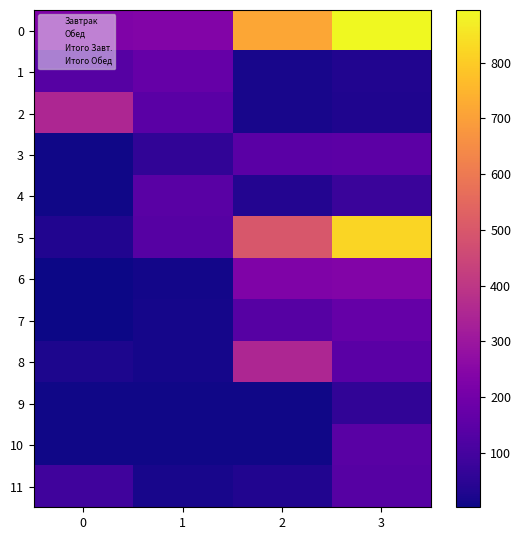

List the series in order of their peak value, highest first.

0, 5, 2, 8, 6, 1, 7, 3, 4, 10, 11, 9